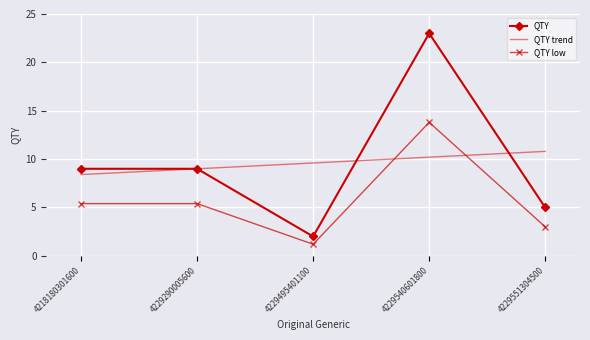

Which series has the widest spread of values?

QTY